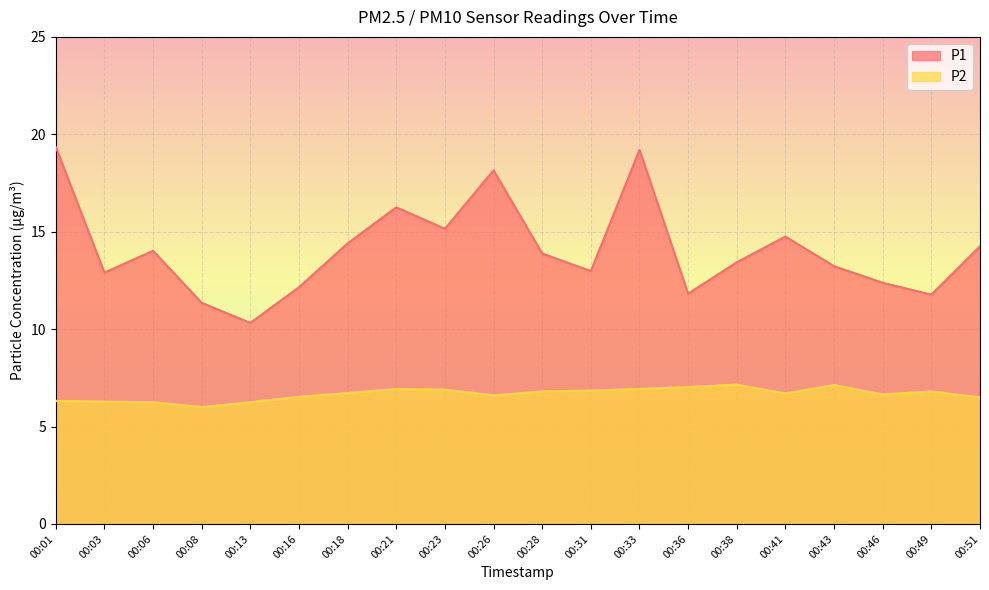

How many series are shown in this chart?

2